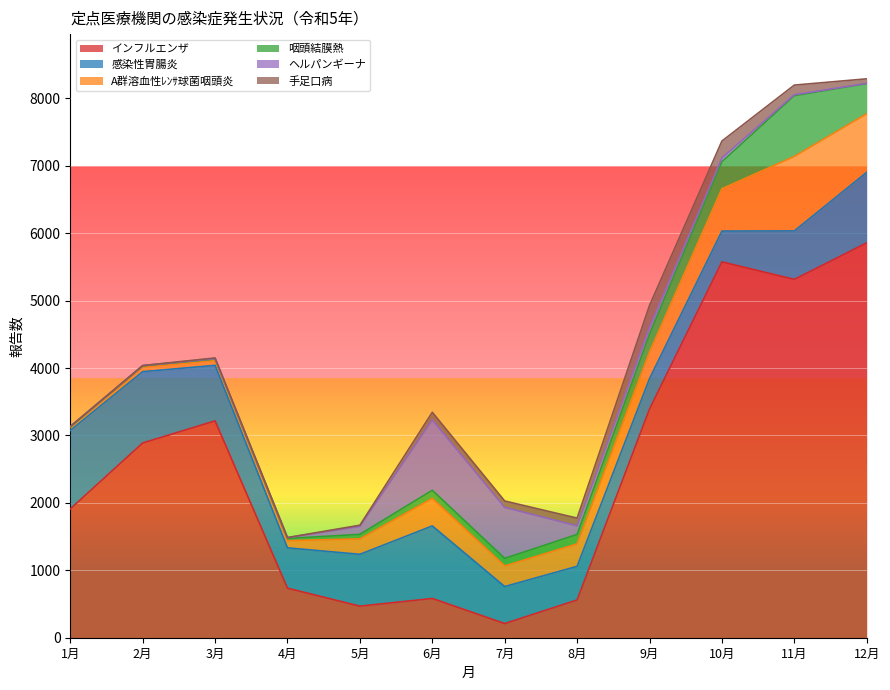

What is the sum of all インフルエンザ values?

30708